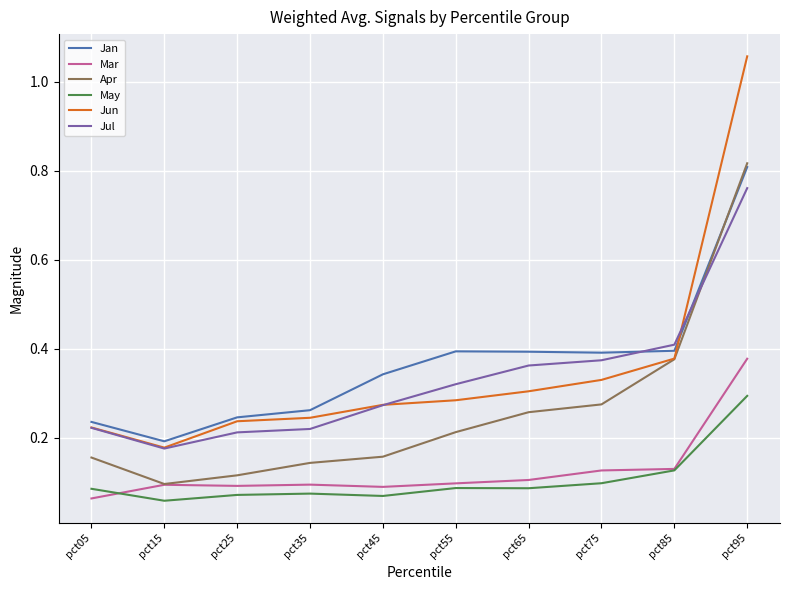

At which label is Jan closest to 0?

pct15